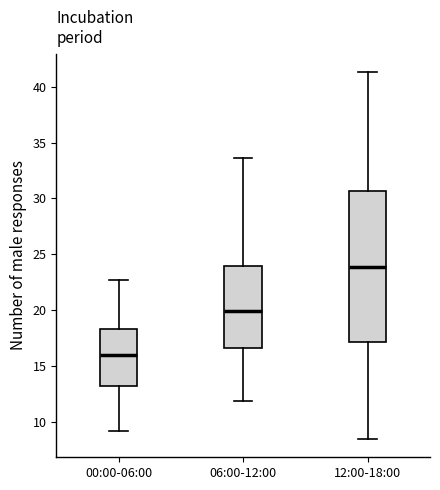

Reading left to right, transcribe this box plot: for each box, give where its median line is, the range the box spans, and where its two whiskers end, as read against the y-axis. The values are not printed on the chart, so give them approximately, as read against the axis.

00:00-06:00: median 16.0, box 13.0 to 18.5, whiskers 9.0 to 22.5
06:00-12:00: median 20.0, box 16.5 to 24.0, whiskers 12.0 to 33.5
12:00-18:00: median 24.0, box 17.0 to 30.5, whiskers 8.5 to 41.5